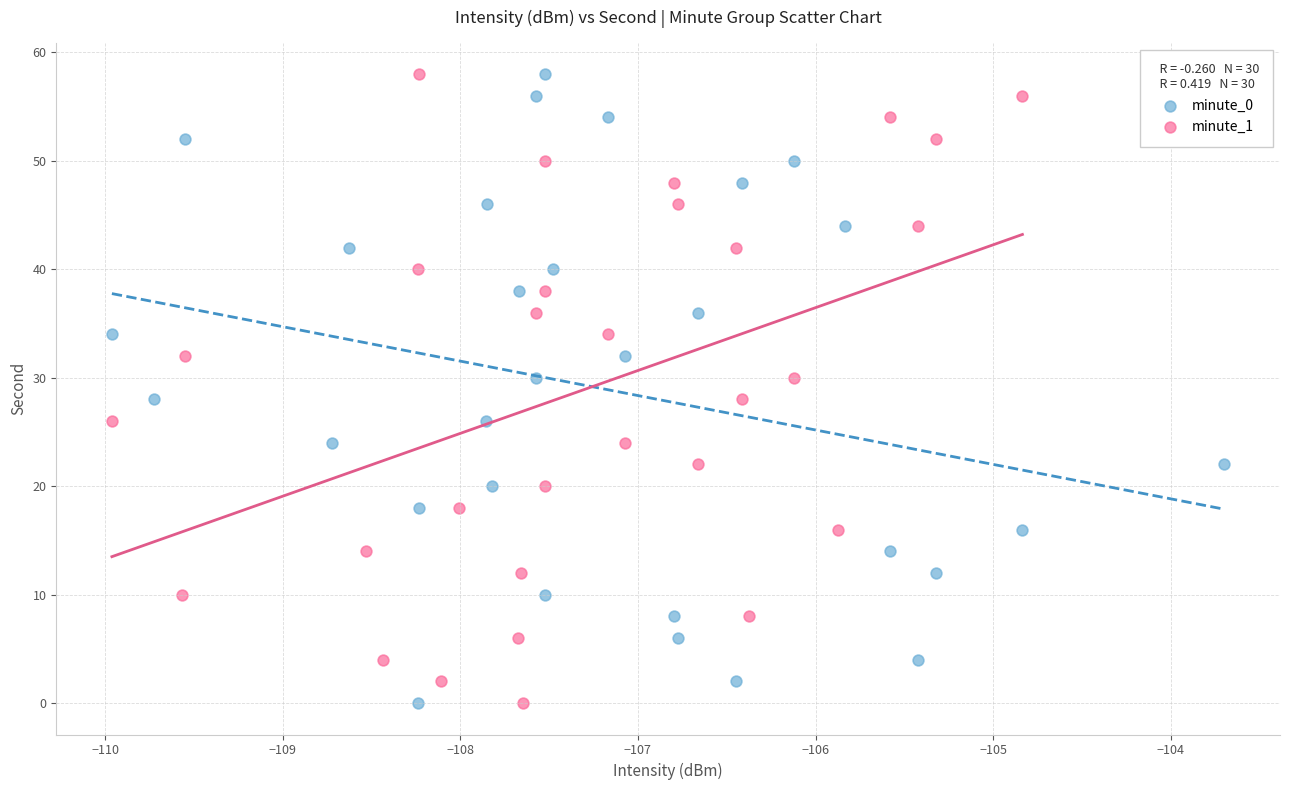

What are all the series names shown in the legend?

minute_0, minute_1